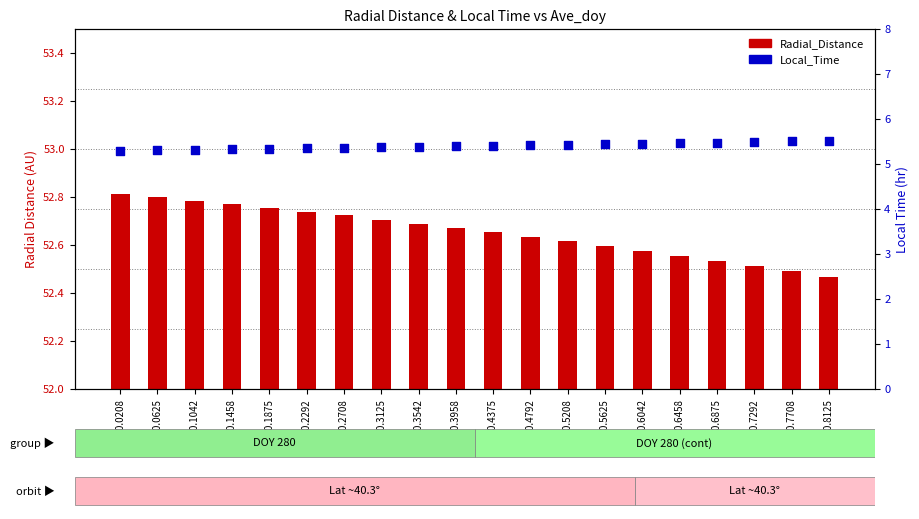

Which series reaches the maximum Y coordinate?

Radial_Distance